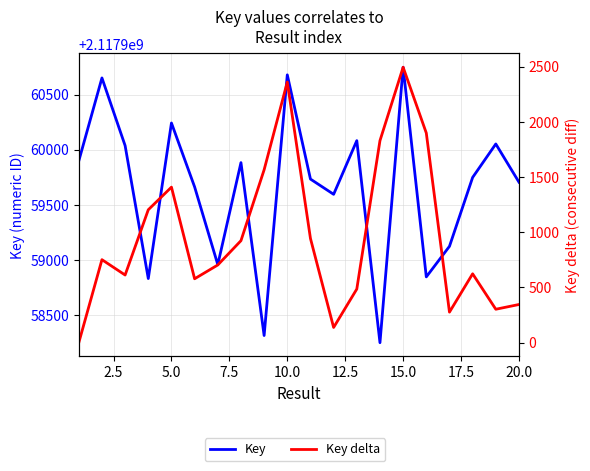

What is the difference between the second highest and second lowest values in the Key series?

2361